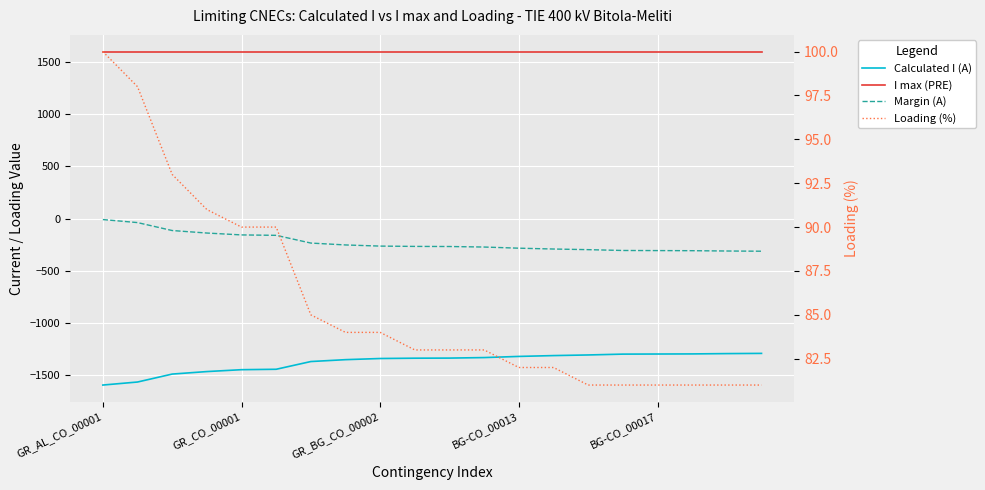

What value does the Margin (A) series have at 9?

-265